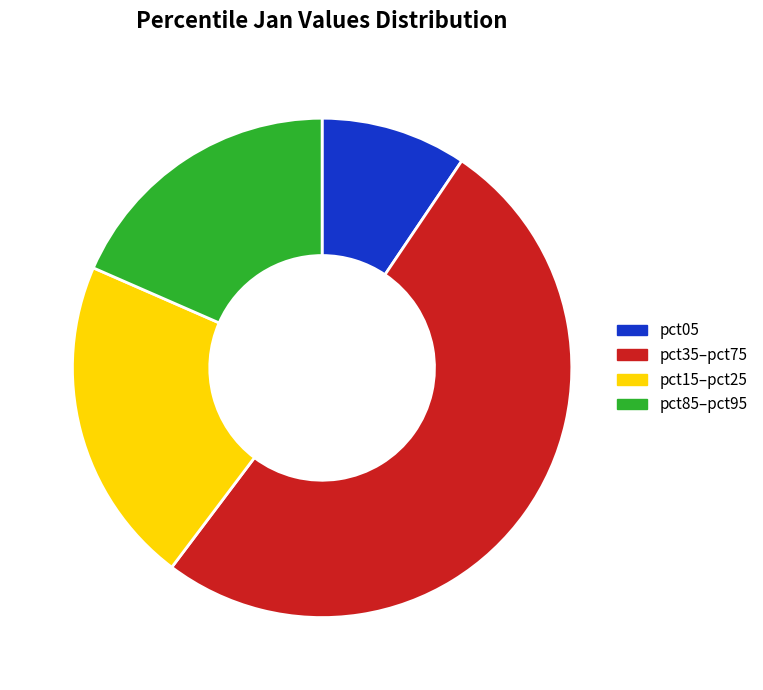

How many segments does this pie chart have?

4